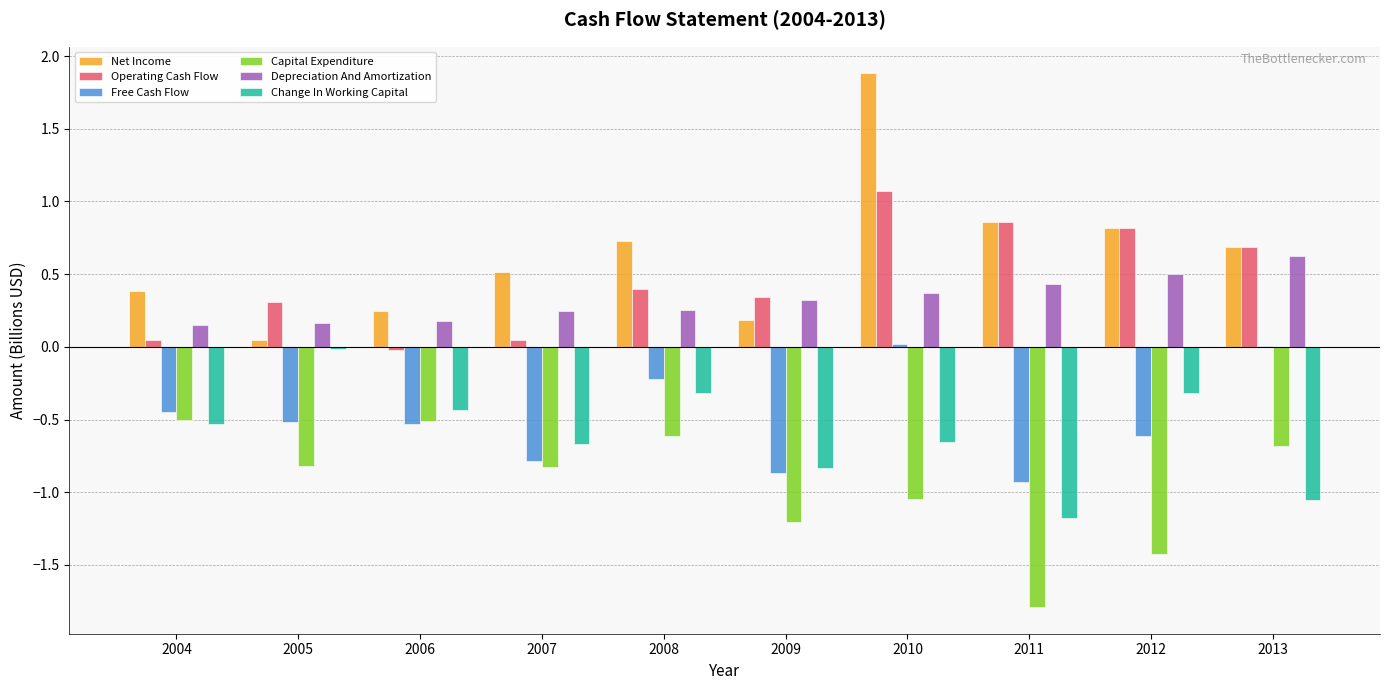

What is the sum of all Capital Expenditure values?

-9.4